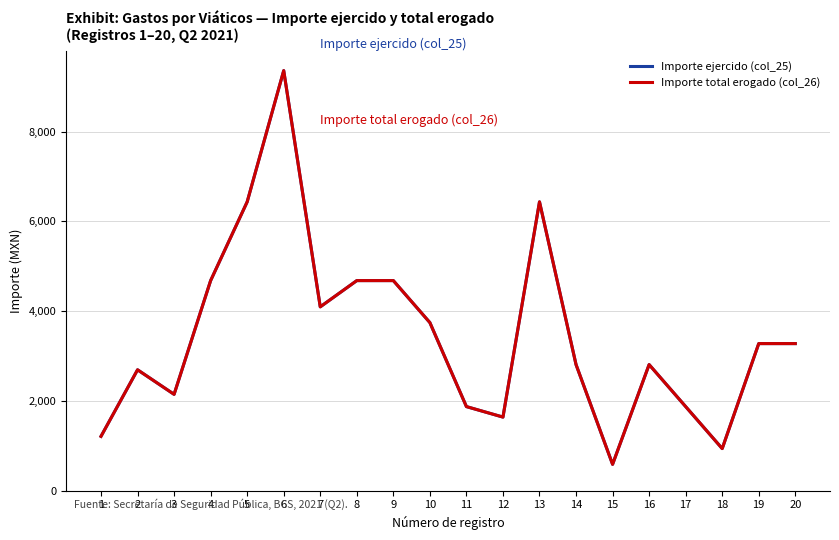

True or false: Importe ejercido (col_25) has a value of 4959 at 6.

False